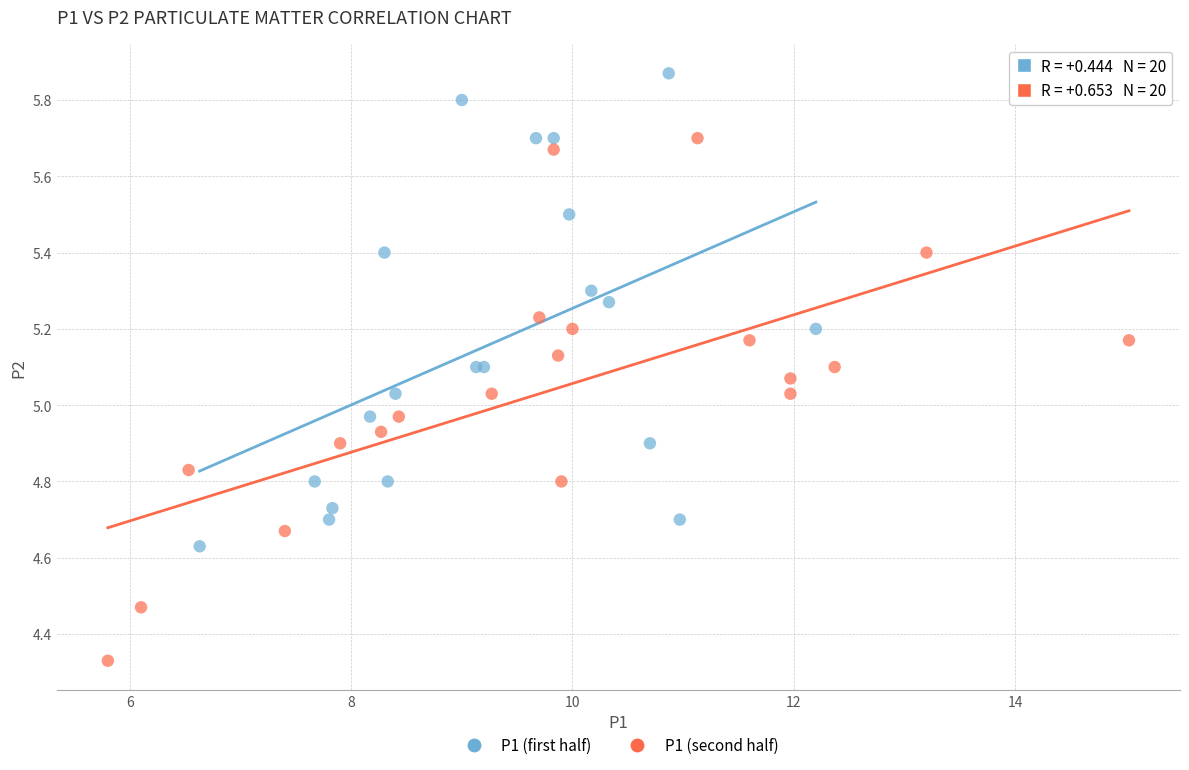

Which series reaches the maximum Y coordinate?

P1 (first half)